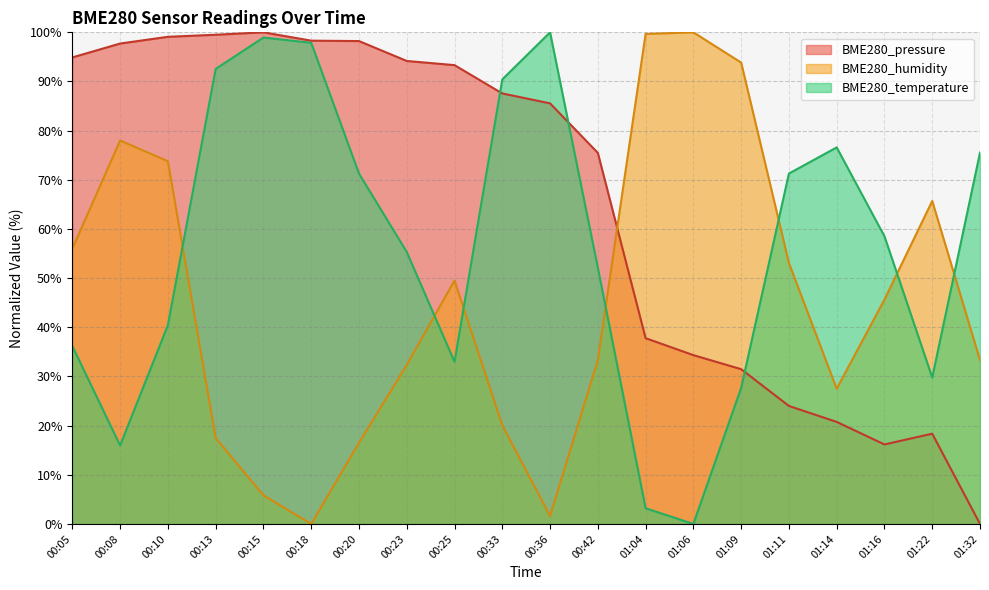

Which category has the highest value in the BME280_pressure series?

00:15